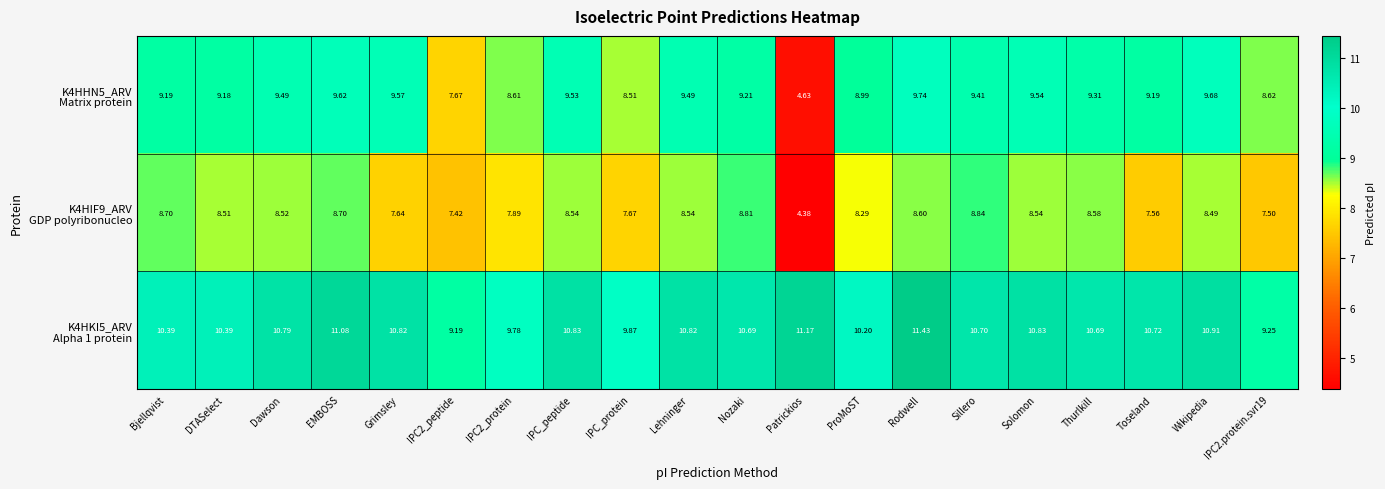

At which category is the sum across all series the highest?

Rodwell